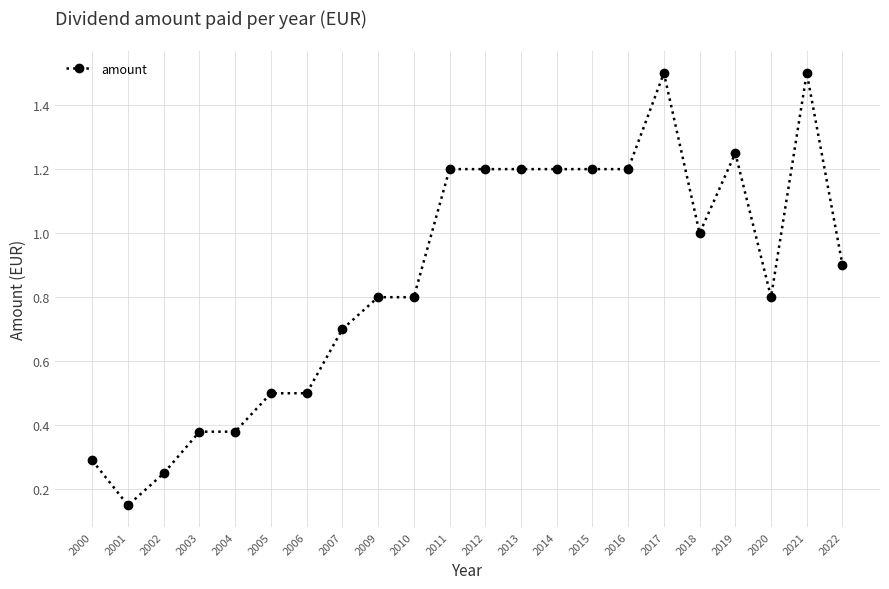

What is the change in value from 2004 to 2007?

+0.3